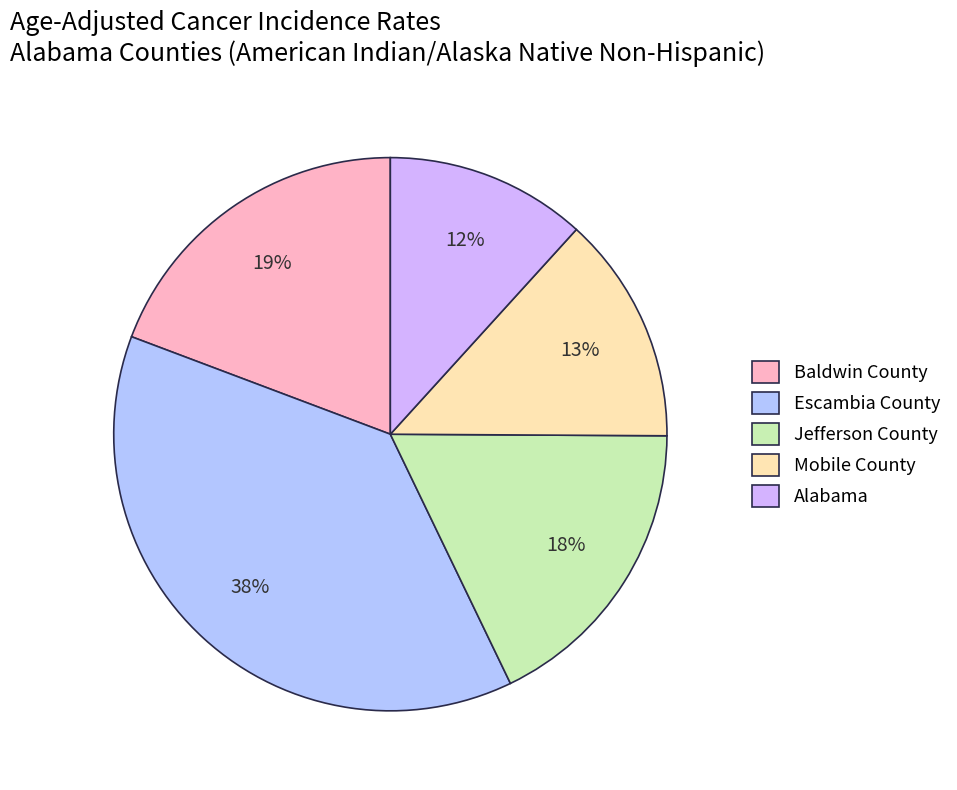

Is there any slice that represents more than half of the pie?

No